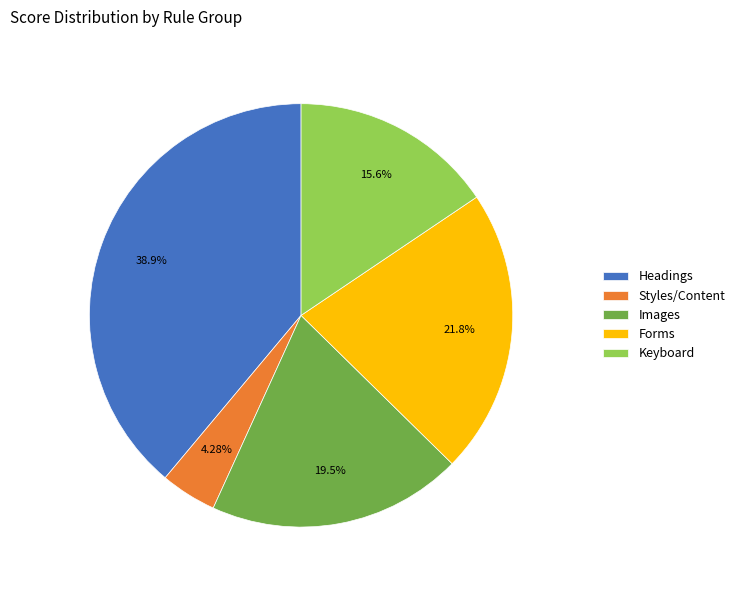

Is there a majority slice in this chart?

No